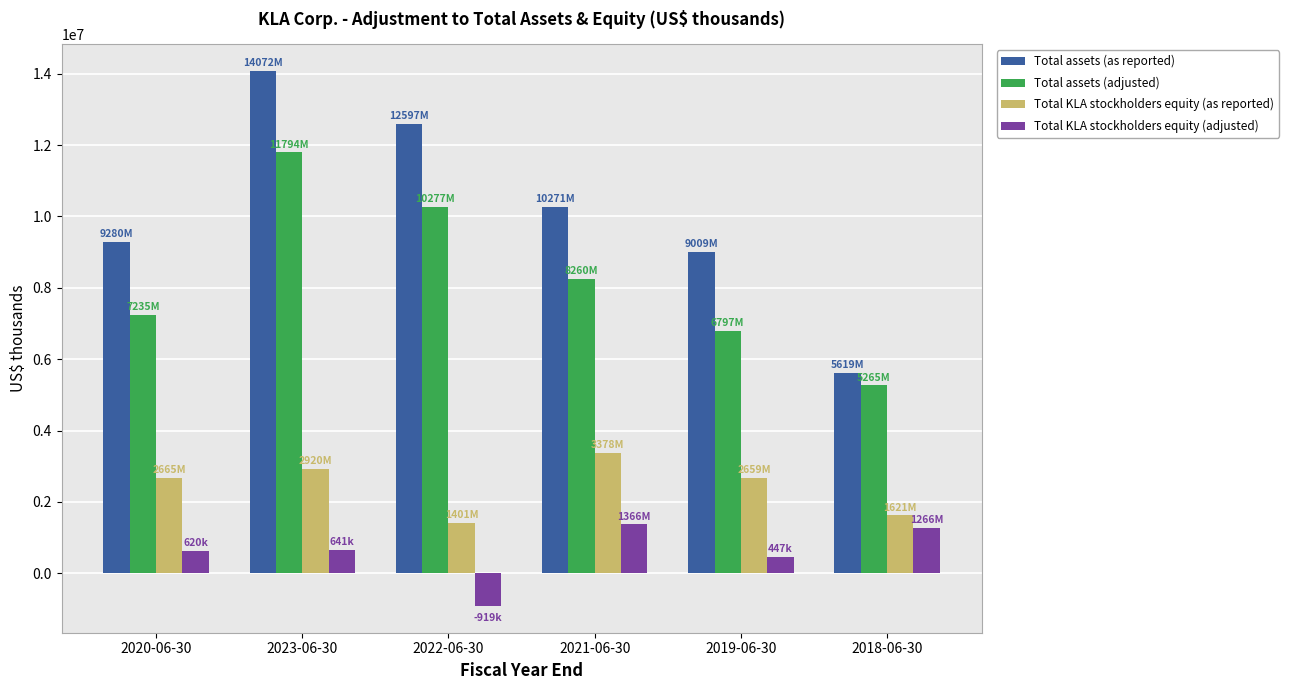

At how many categories does at least one series exceed 11388287?

2